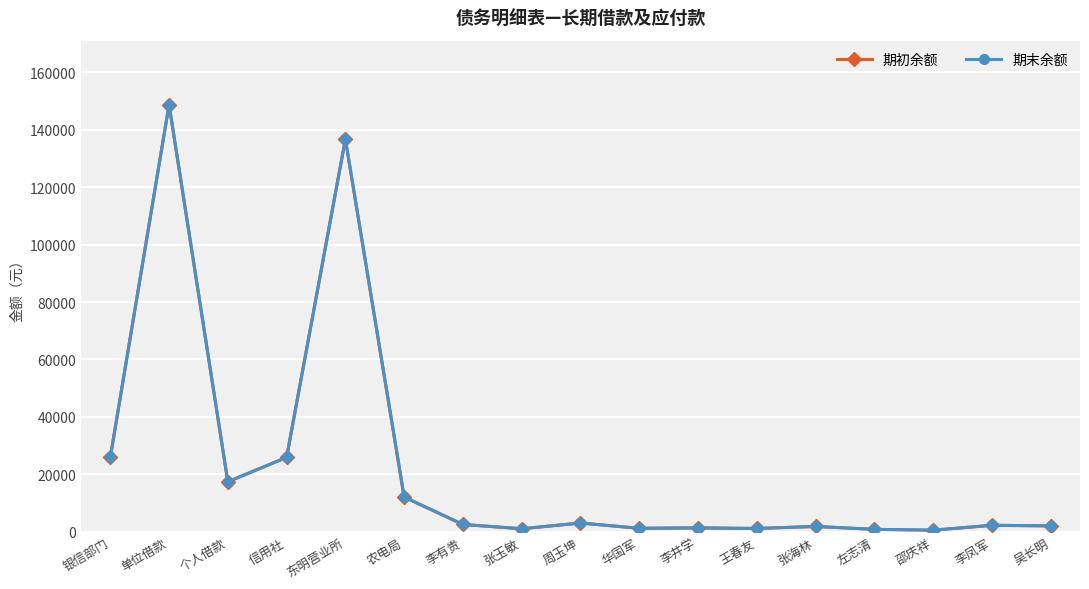

Is the value of 期初余额 at 李有贵 greater than the value of 期末余额 at 王春友?

Yes